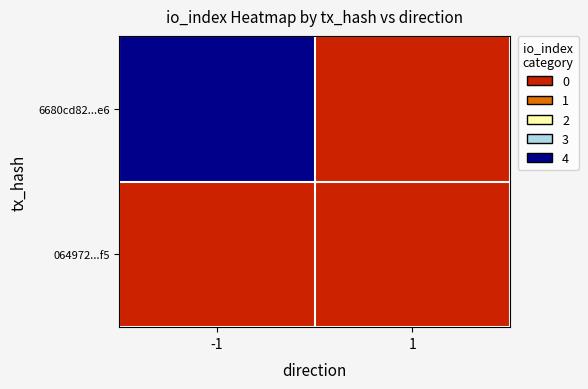

What is the difference between the highest and lowest values at -1?

4